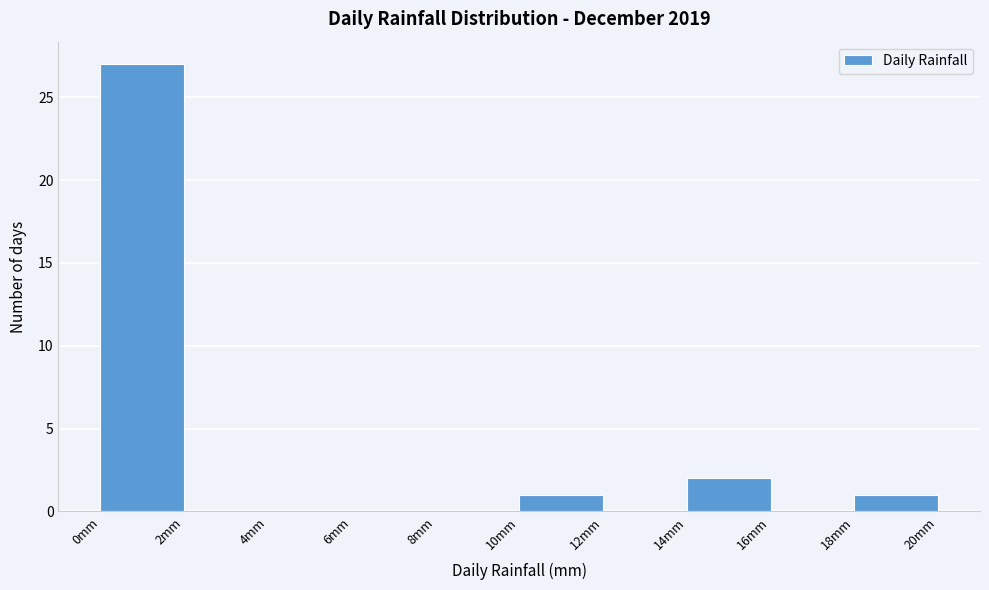

Reading left to right, transcribe this chart: for each bar, give the range it covers on the x-axis and its height. The values are not printed on the chart, so give them approximately, as read against the axis.

0 to 2: 27
2 to 4: 0
4 to 6: 0
6 to 8: 0
8 to 10: 0
10 to 12: 1
12 to 14: 0
14 to 16: 2
16 to 18: 0
18 to 20: 1